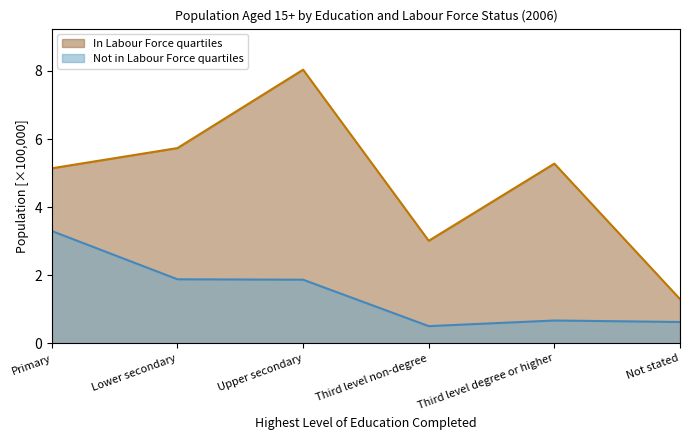

What is the label of the 3rd point from the right?

Third level non-degree